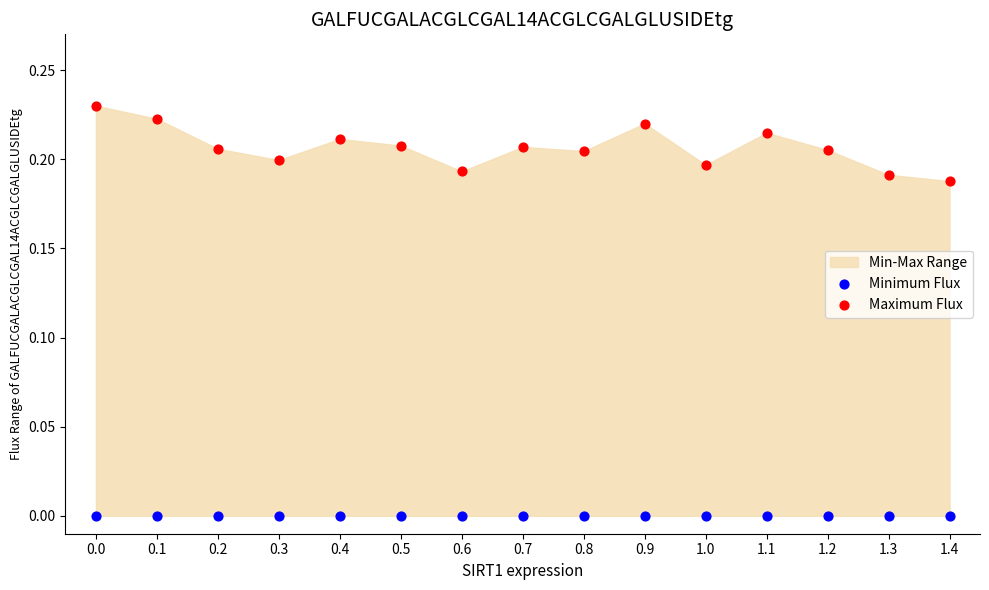

Which series has the widest spread of Y values?

Maximum Flux